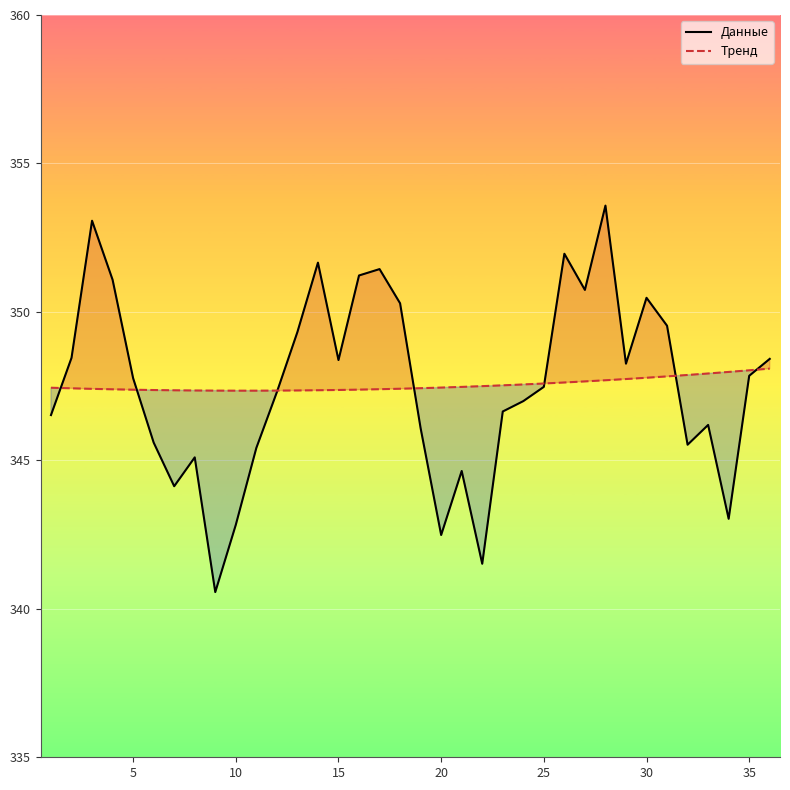

Rank the series by their maximum value, from lowest to highest.

Тренд, Данные